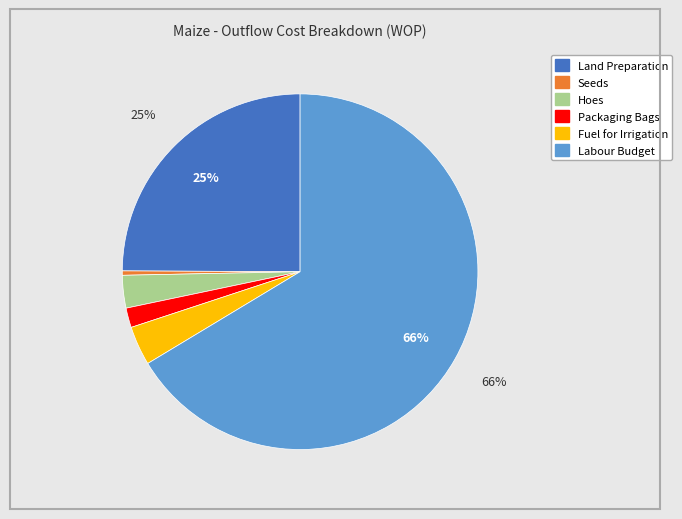

What is the majority slice?

Labour Budget